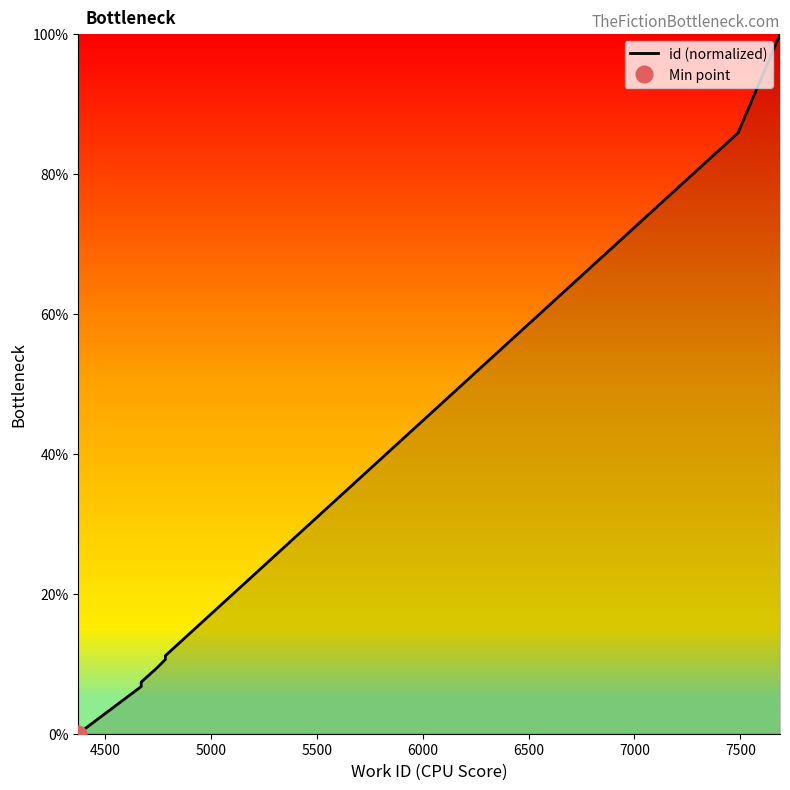

Count the number of values greater than 9.

5